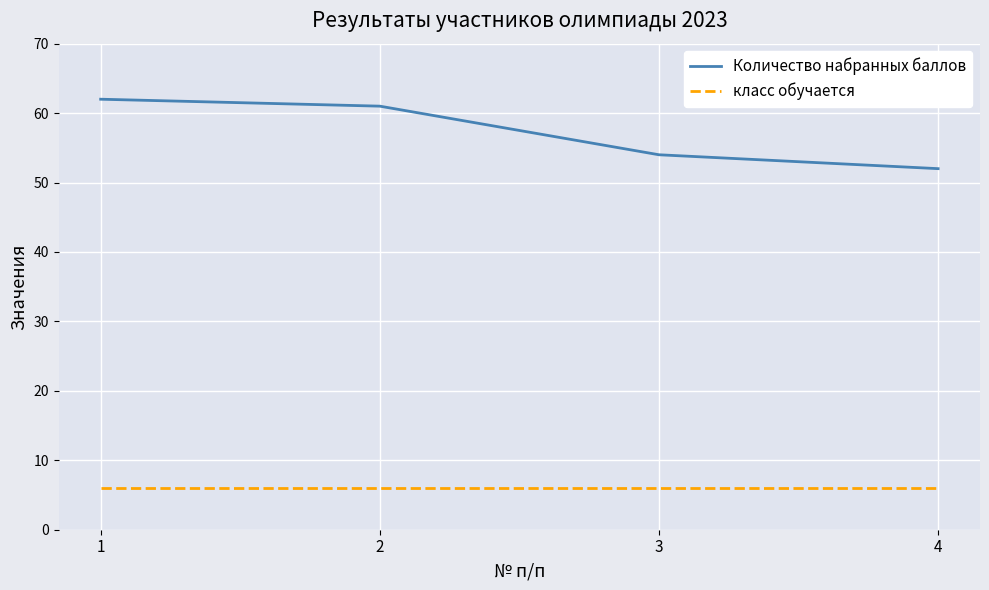

Is it true that класс обучается equals 6 at 2?

True